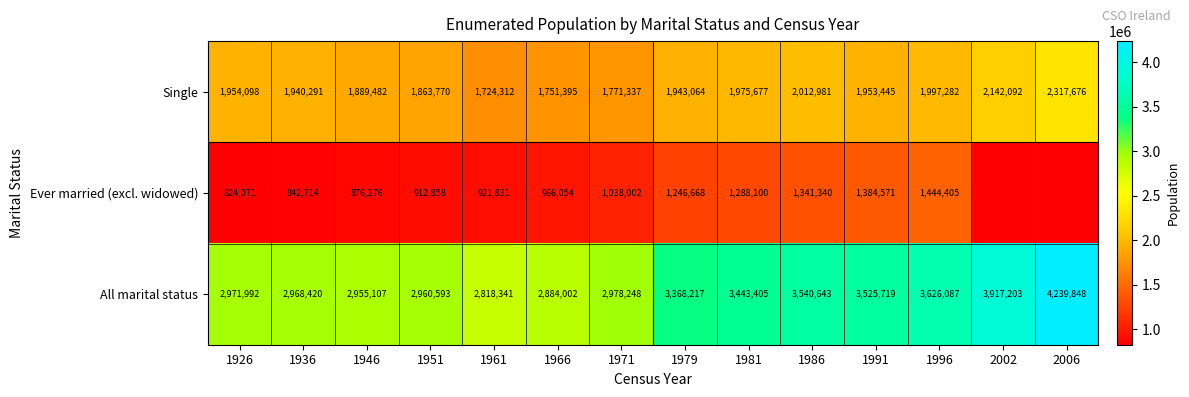

The value of Ever married (excl. widowed) at 1946 is 876276. True or false?

True